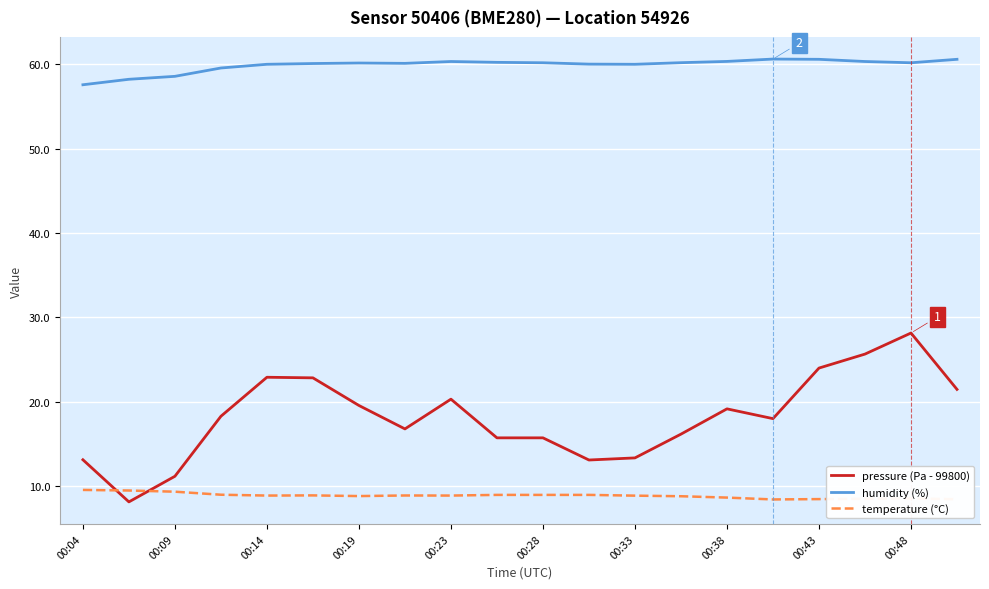

True or false: pressure (Pa - 99800) and humidity (%) cross at least once.

False